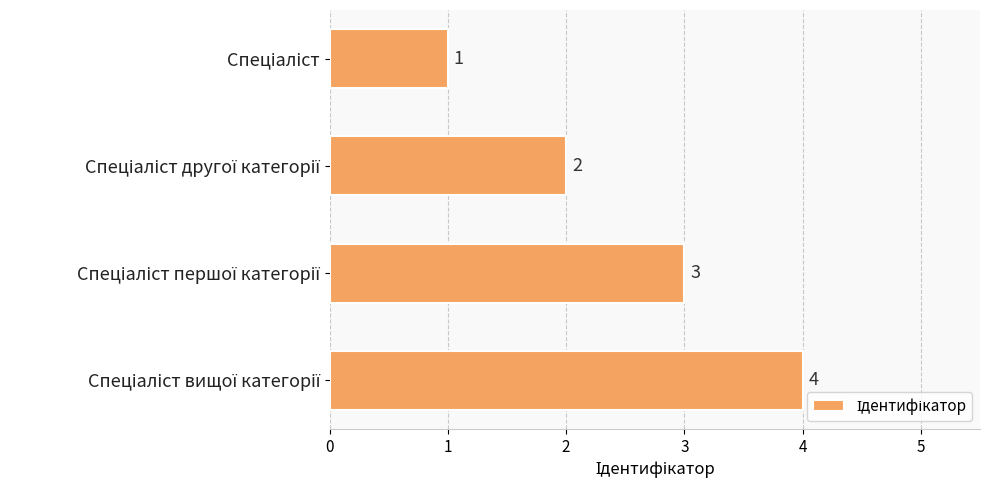

What is the greatest value displayed?

4